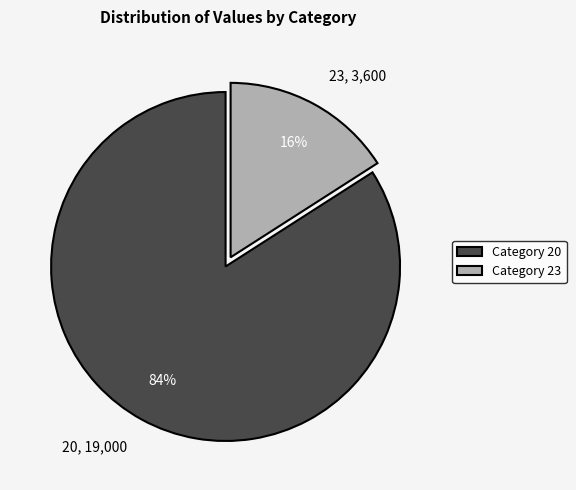

To the nearest percent, what is the difference between the largest and smallest slice percentages?

68%